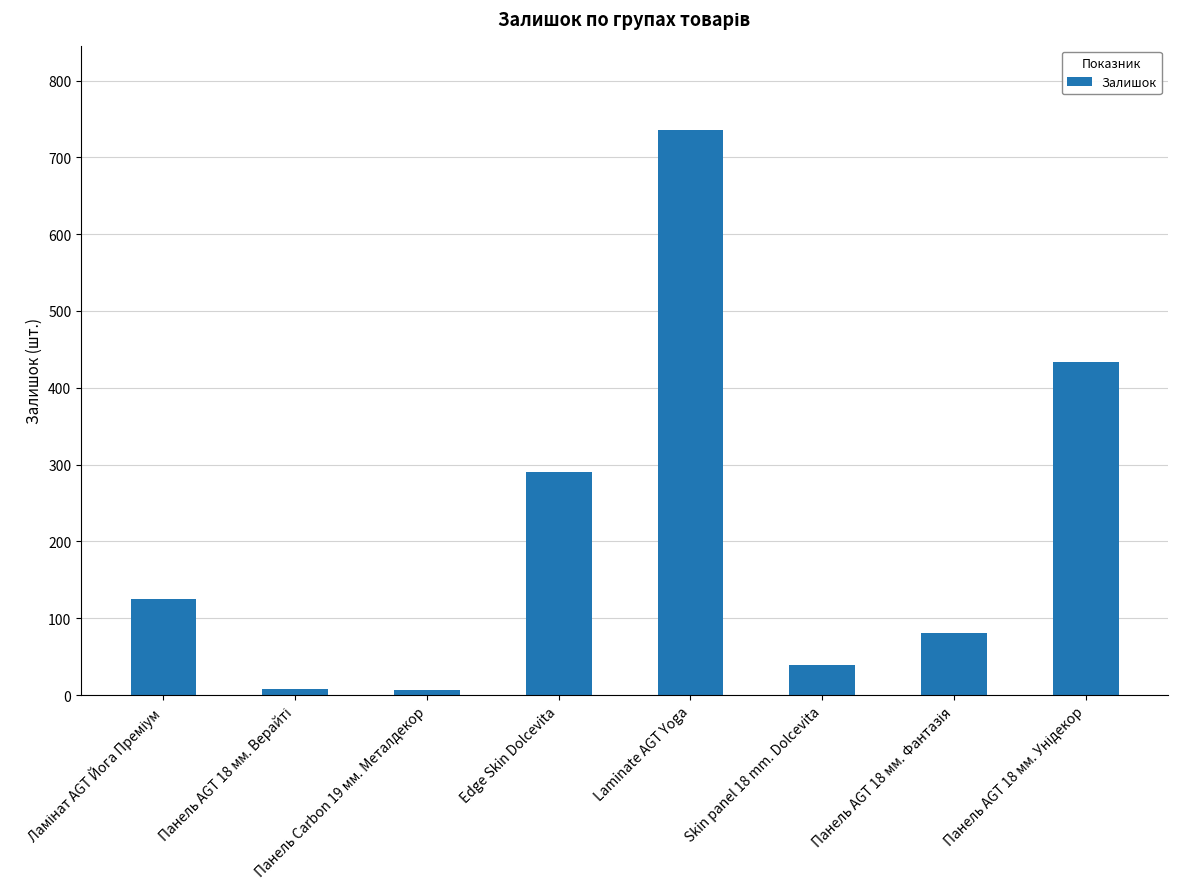

How many bars are there in total?

8